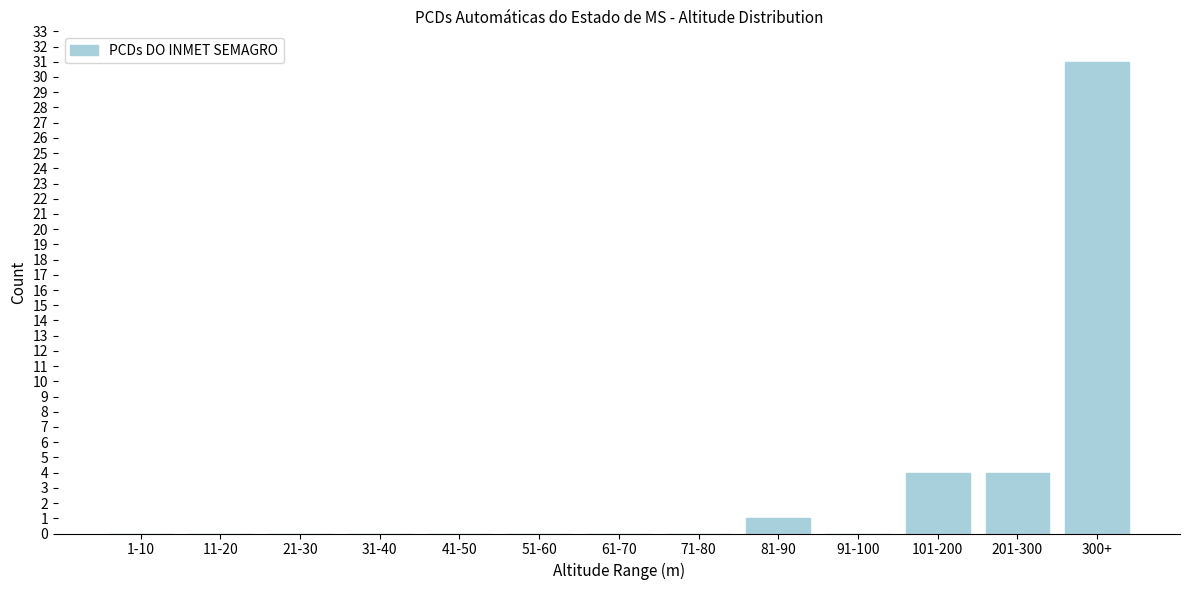

Reading left to right, what are all the values shown in this chart?

1-10=0	11-20=0	21-30=0	31-40=0	41-50=0	51-60=0	61-70=0	71-80=0	81-90=1	91-100=0	101-200=4	201-300=4	300+=31